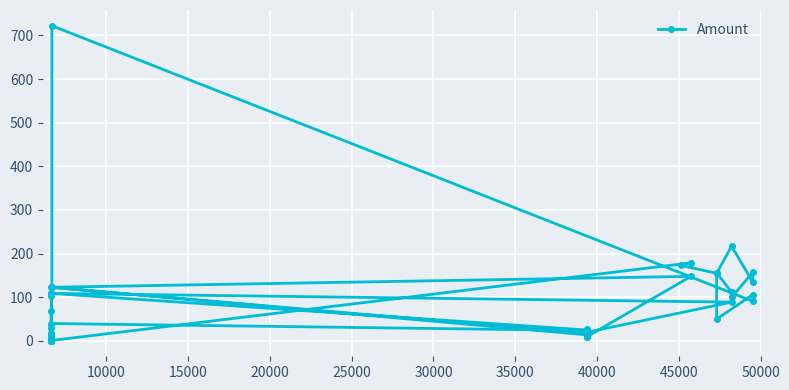

What is the difference between the maximum and second lowest values?

721